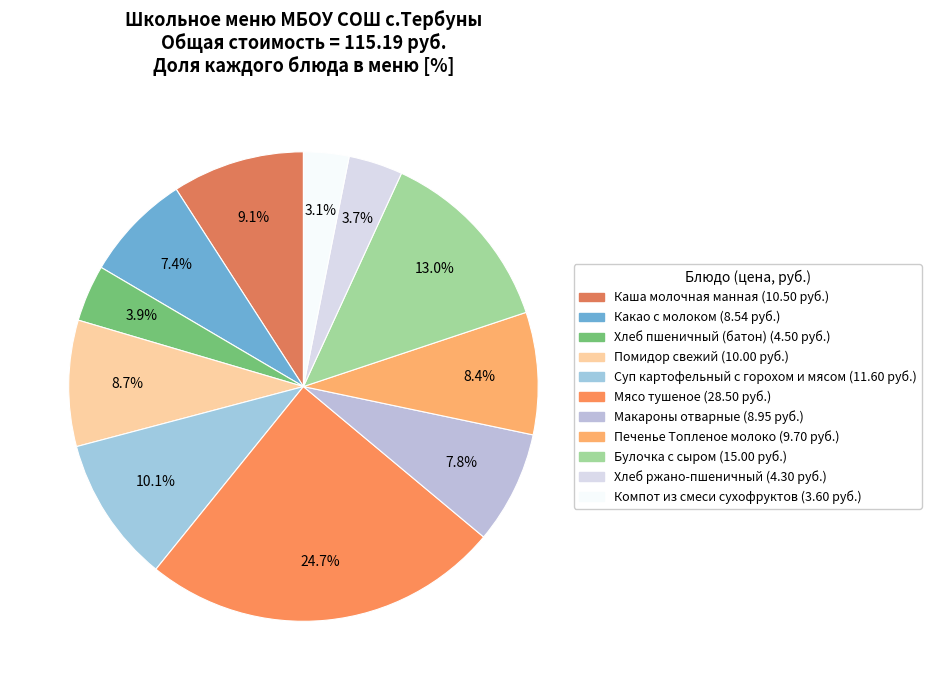

What is the ratio of the value at Хлеб пшеничный (батон) to the value at Макароны отварные?

0.5